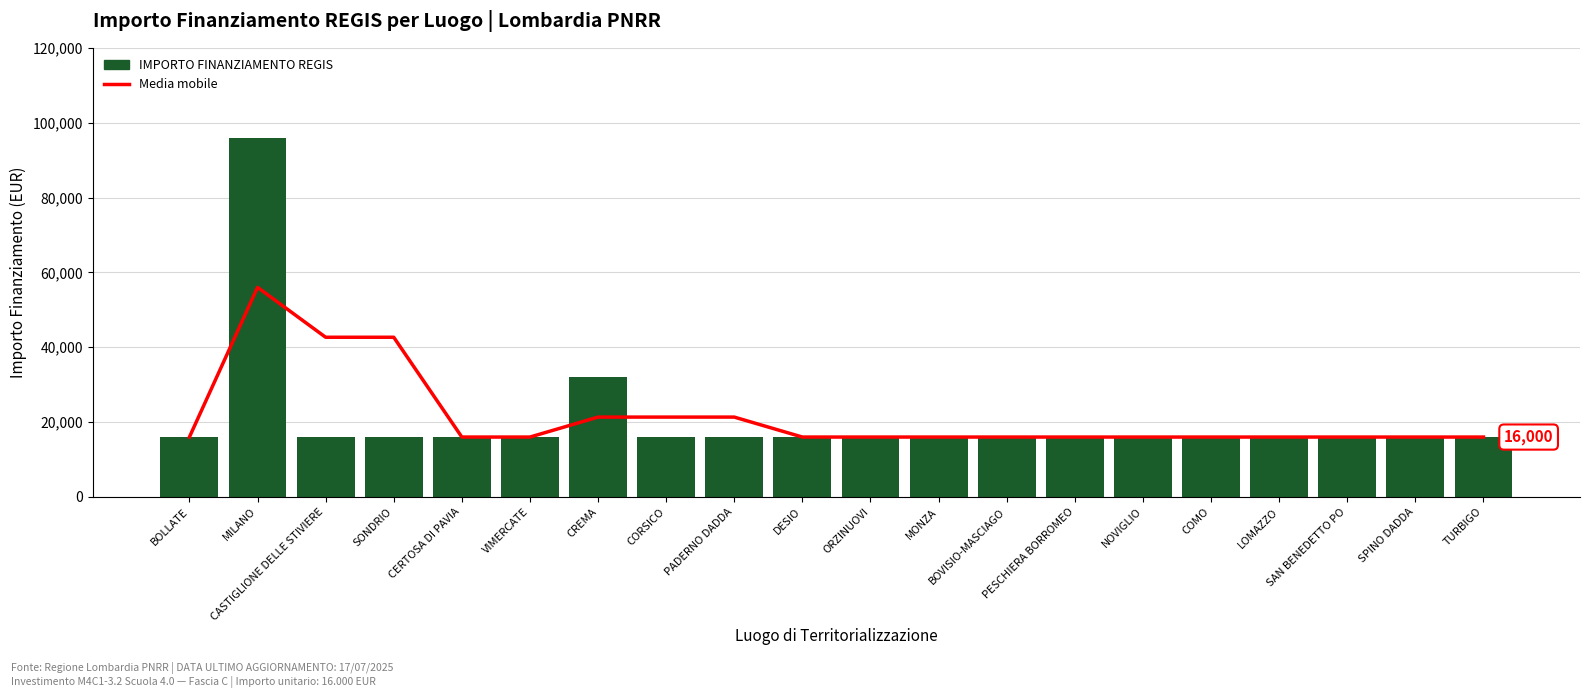

Does the chart contain stacked bars?

No